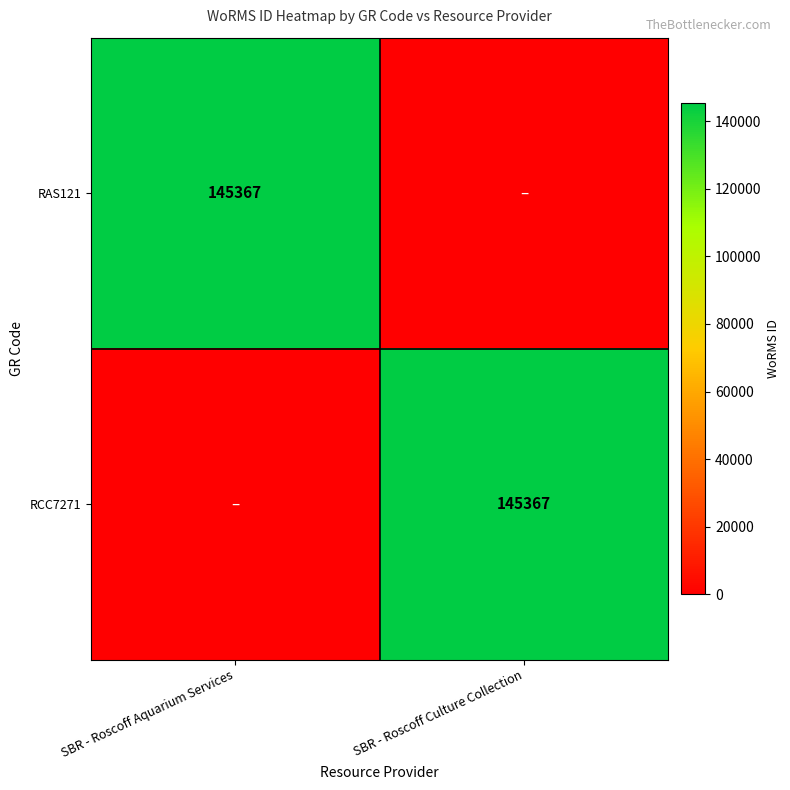

Is it true that RAS121 equals 217221 at SBR - Roscoff Aquarium Services?

False